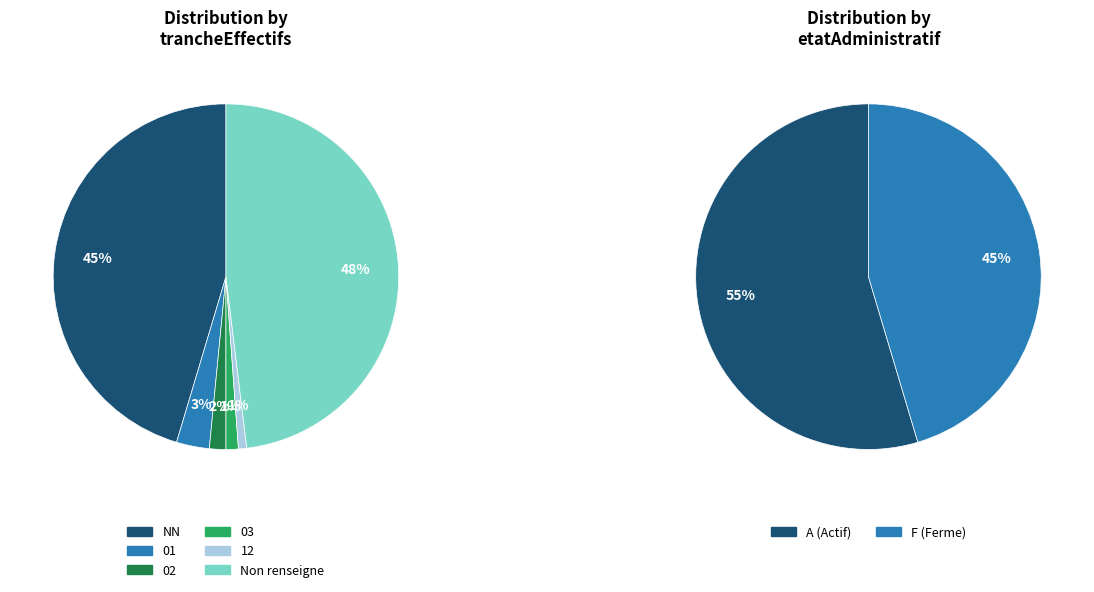

Is it true that 01 is 3% of the pie?

True